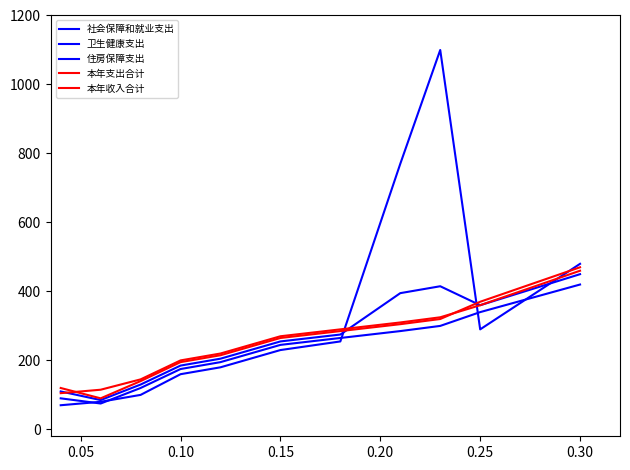

Does the chart have visible grid lines?

No